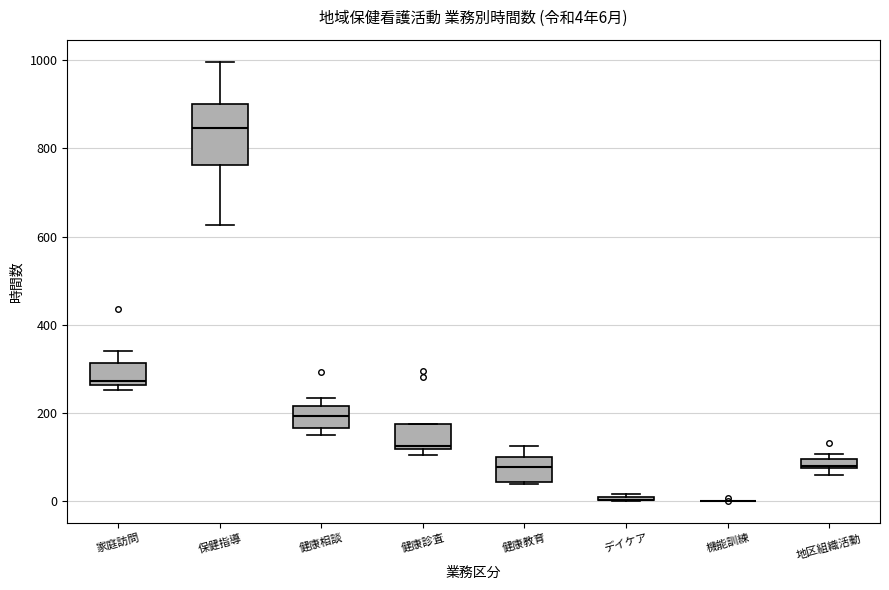

Comparing the boxes themselves (not the whiskers), which one is the tallest?

保健指導